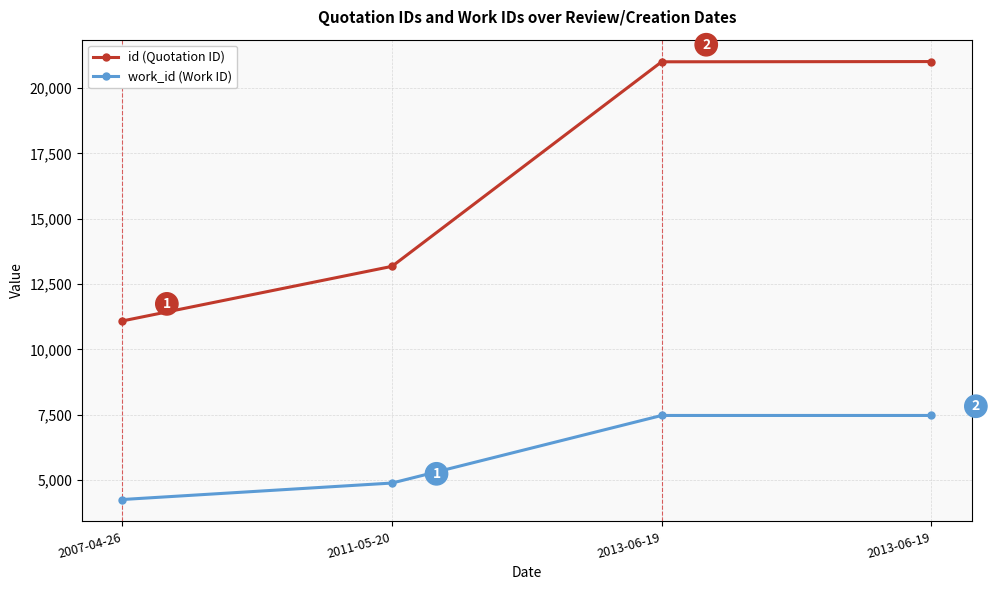

Which series has the largest range (max minus min)?

id (Quotation ID)